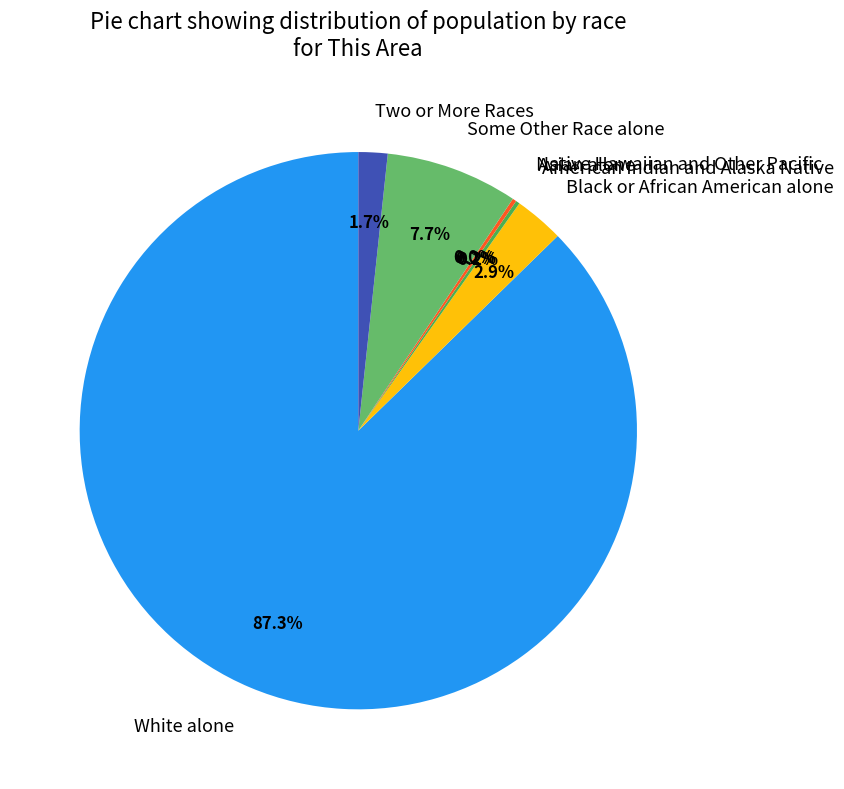

What is the smallest slice in the pie chart?

Native Hawaiian and Other Pacific